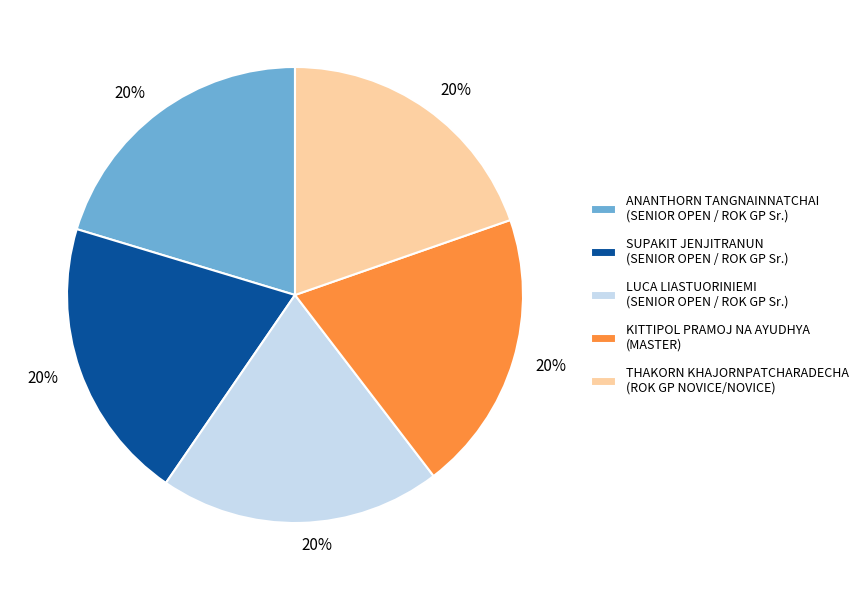

Does LUCA LIASTUORINIEMI (SENIOR OPEN / ROK GP Sr.) represent more than half of the total?

No